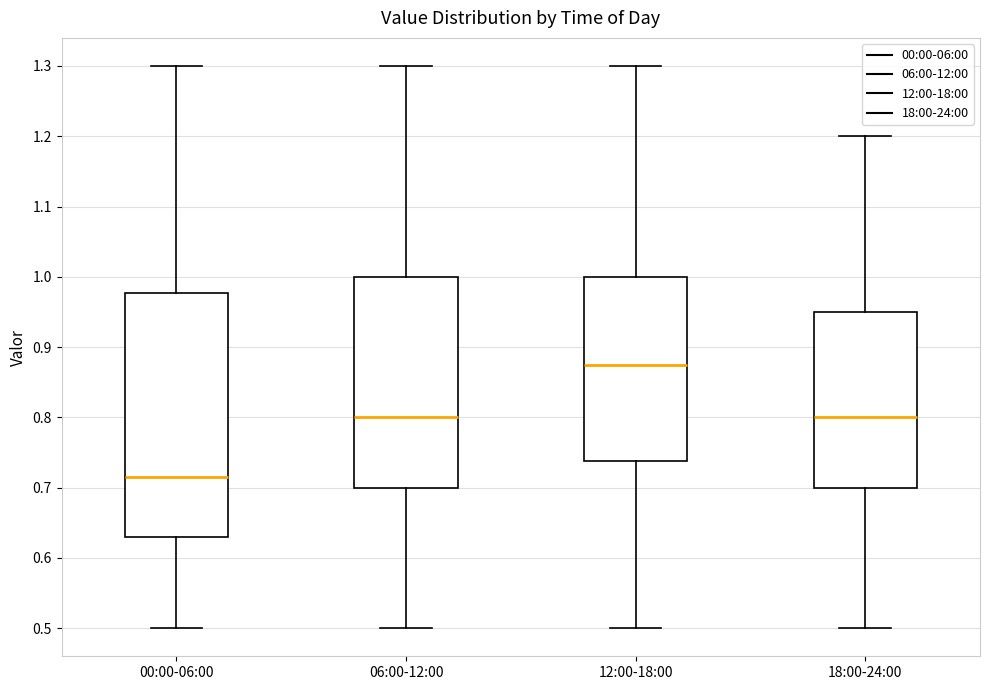

Reading left to right, transcribe this box plot: for each box, give where its median line is, the range the box spans, and where its two whiskers end, as read against the y-axis. The values are not printed on the chart, so give them approximately, as read against the axis.

00:00-06:00: median 0.72, box 0.63 to 0.98, whiskers 0.50 to 1.30
06:00-12:00: median 0.80, box 0.70 to 1.00, whiskers 0.50 to 1.30
12:00-18:00: median 0.88, box 0.74 to 1.00, whiskers 0.50 to 1.30
18:00-24:00: median 0.80, box 0.70 to 0.95, whiskers 0.50 to 1.20